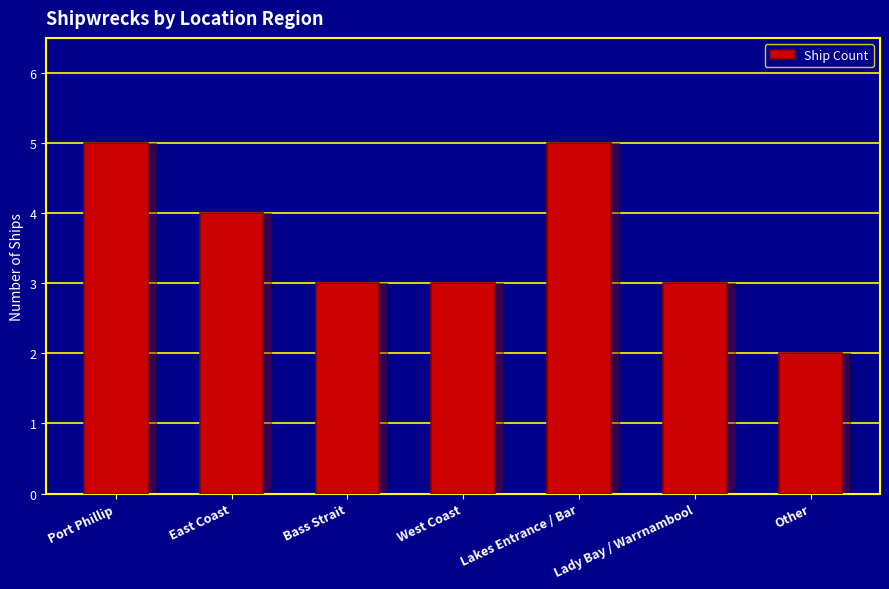

What is the greatest value displayed?

5